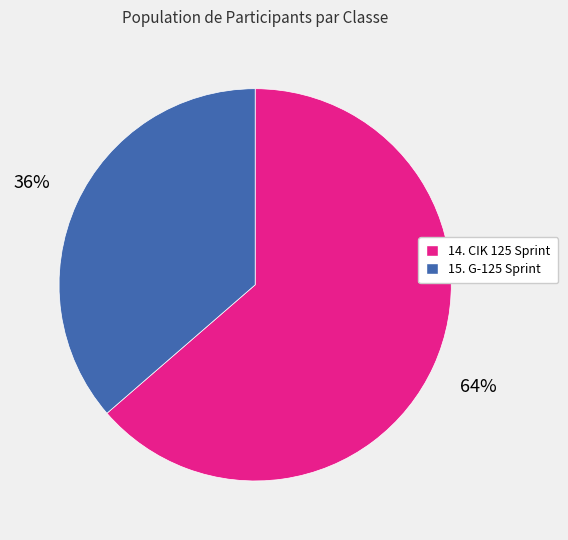

What is the majority slice?

14. CIK 125 Sprint